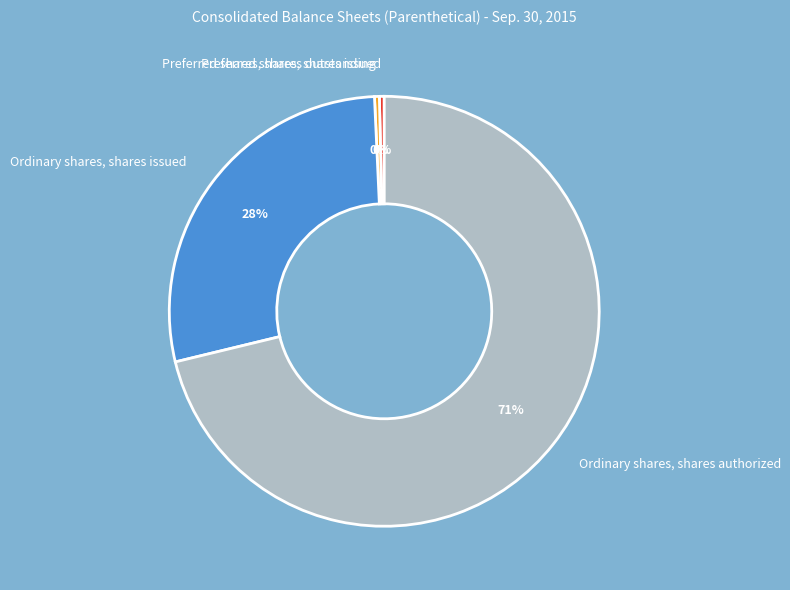

To the nearest percent, what portion does Ordinary shares, shares issued represent?

28%